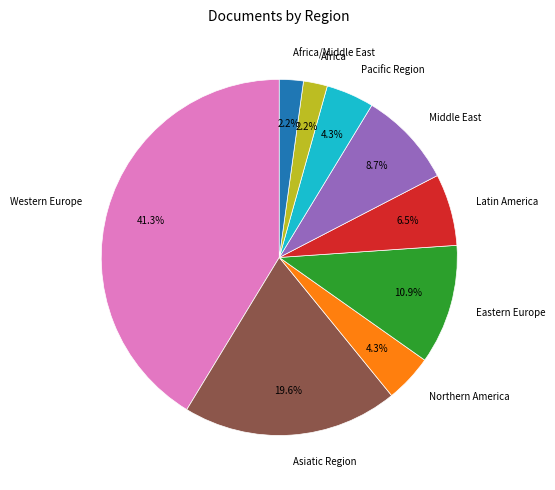

Which slice is the largest?

Western Europe